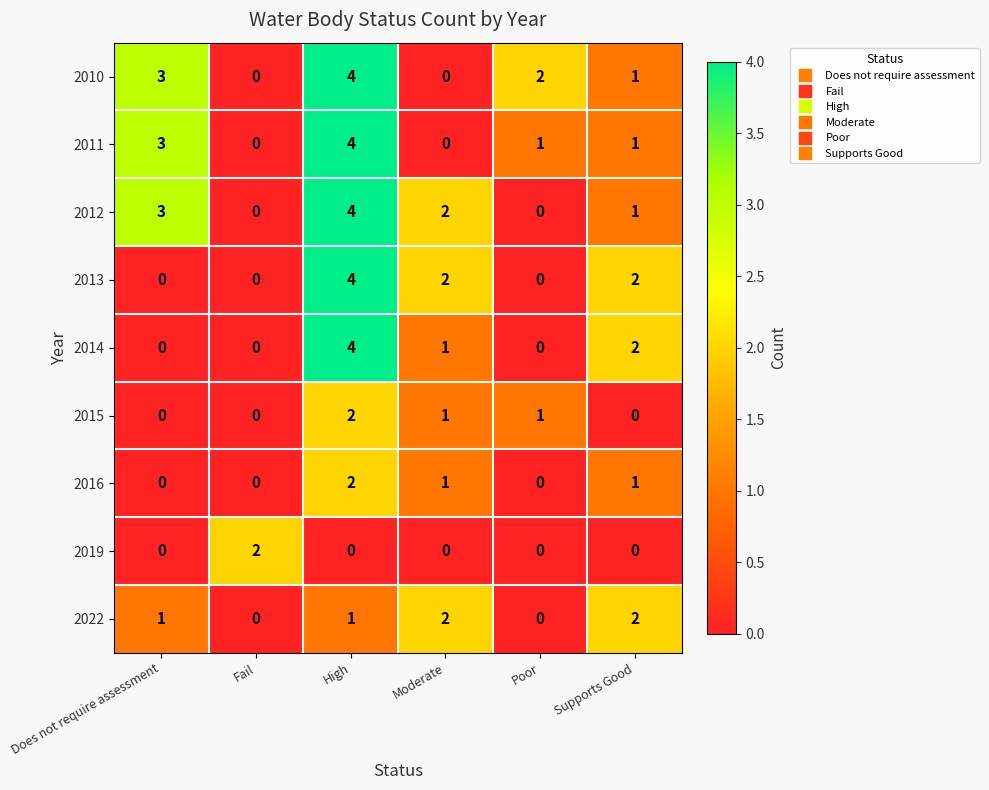

Is it true that 2011 equals 4 at High?

True